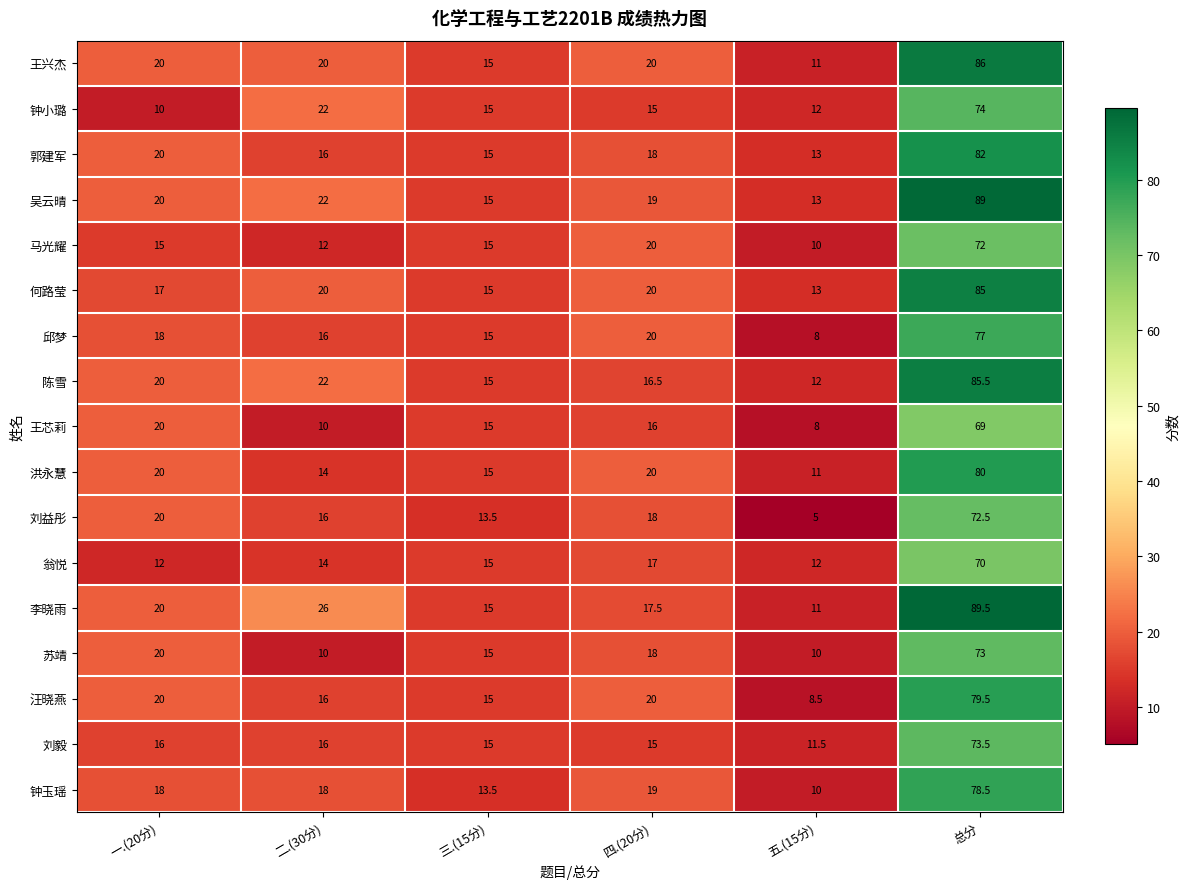

At which category is the sum across all series the highest?

总分